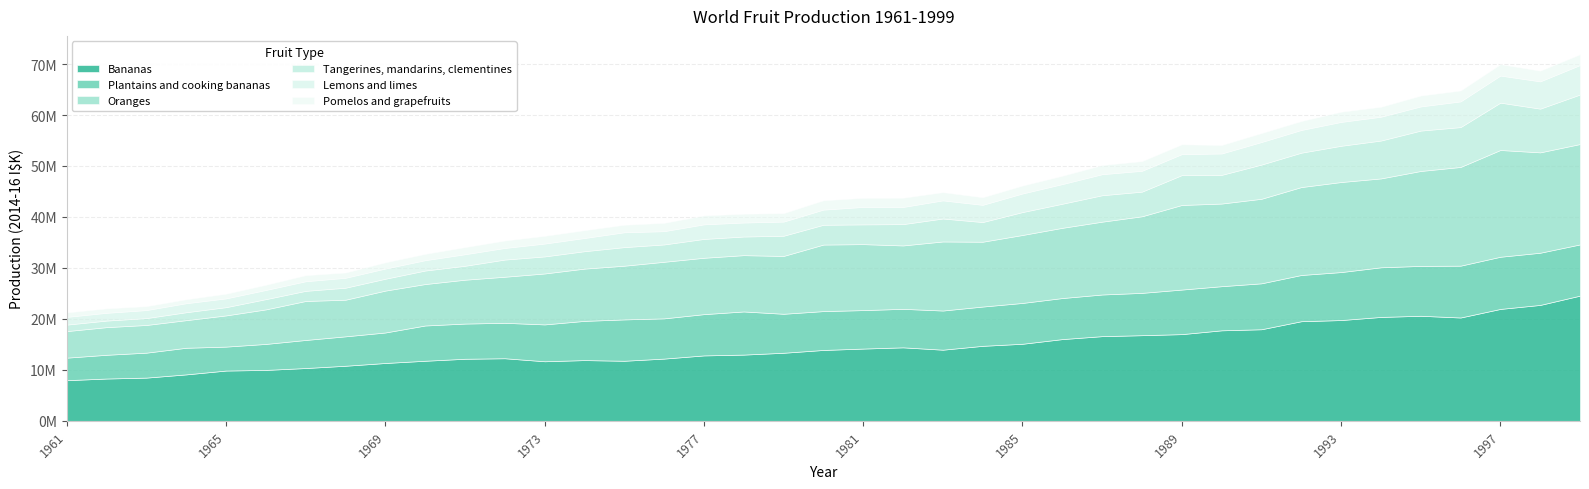

What is the sum of the Bananas values at 1975 and 1973?

23471628